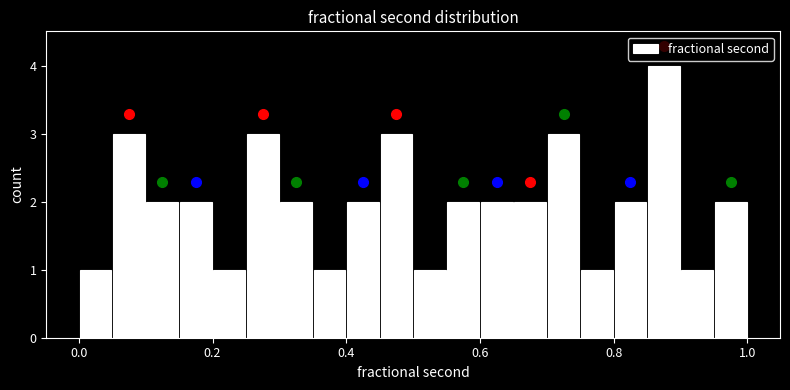

Read against the x-axis, roughly where is the centre of the tallest bar?

0.88